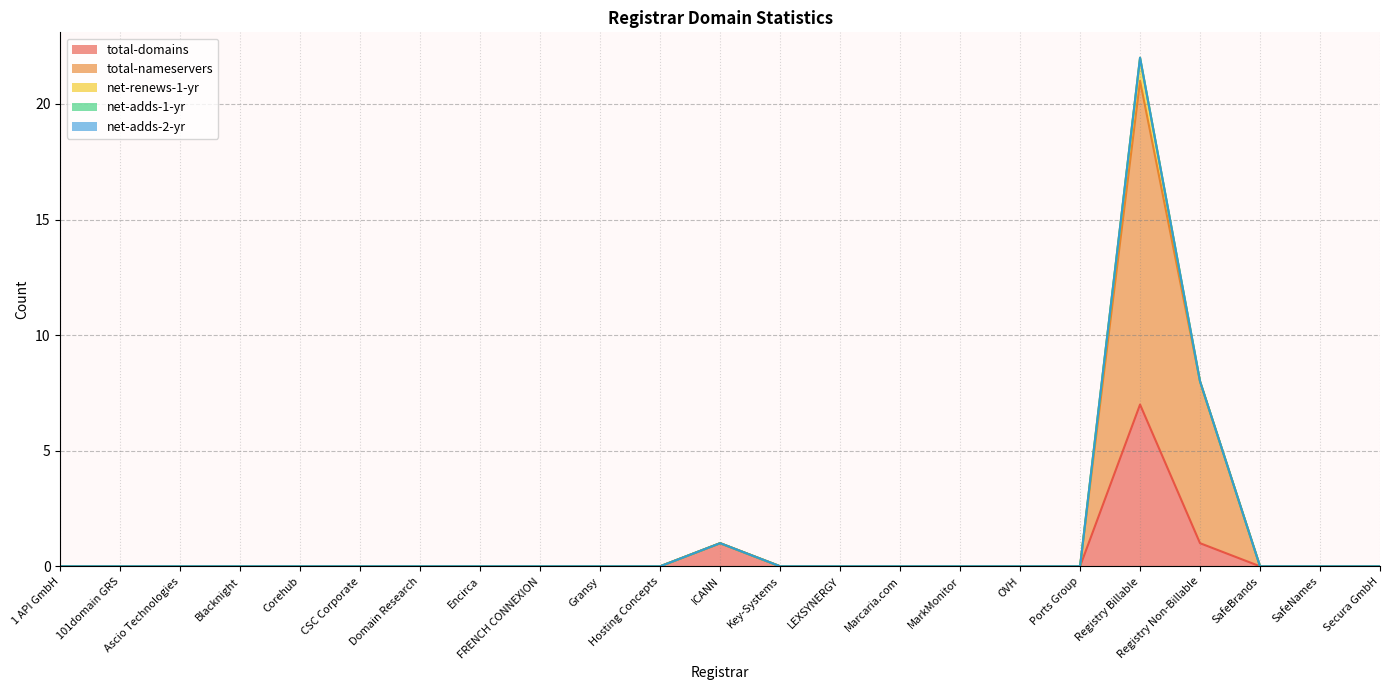

Which series has the widest spread of values?

total-nameservers